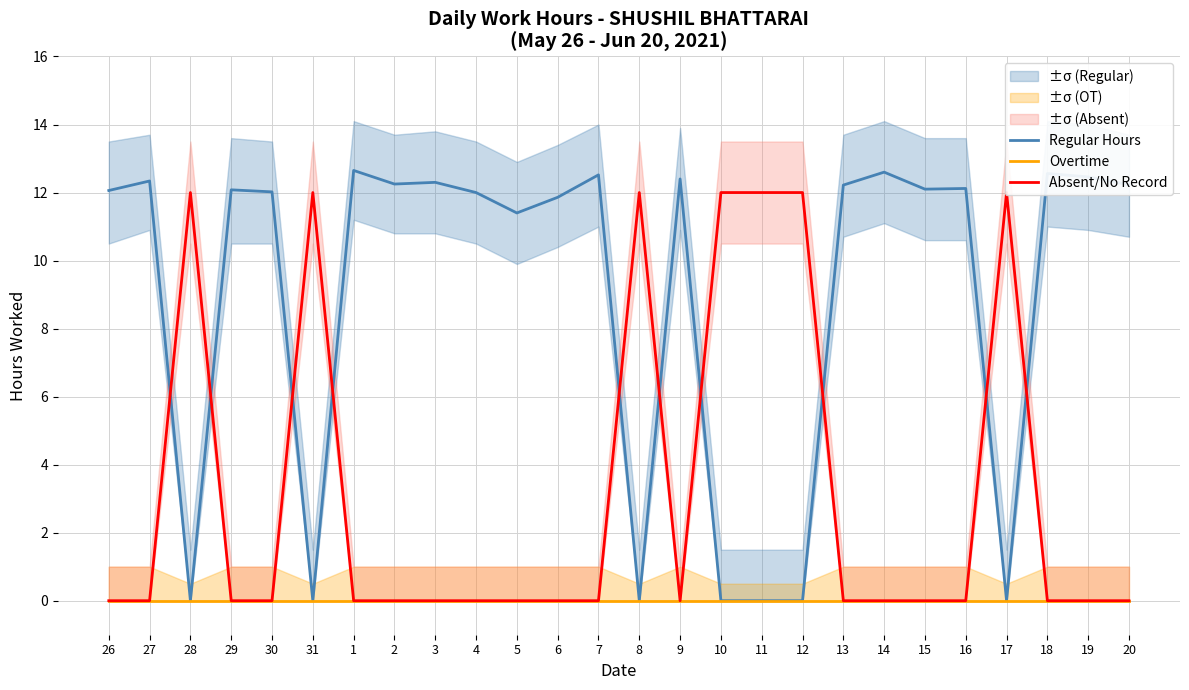

What is the total value across all series at 10?

12.0